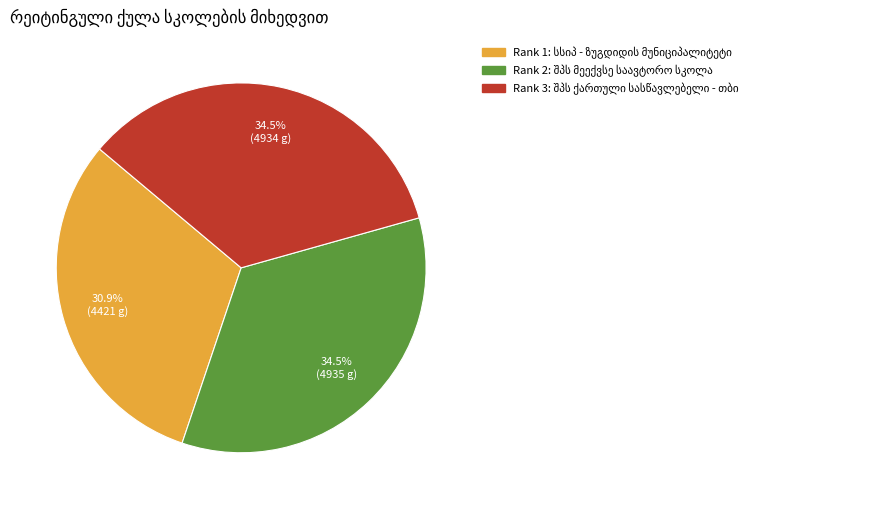

How many slices are in this pie chart?

3